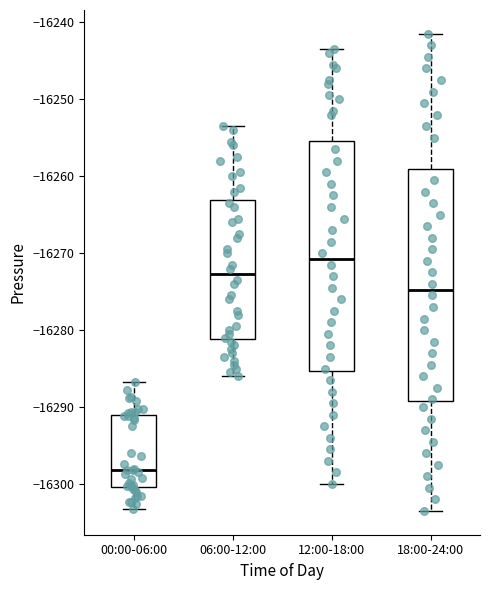

Which box has the lowest median line?

00:00-06:00